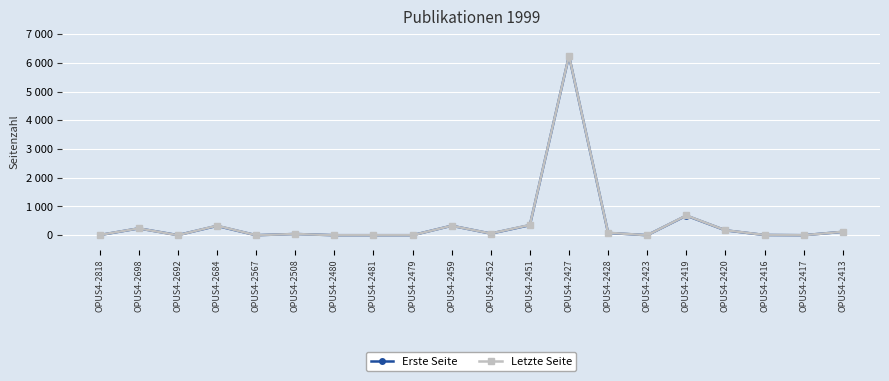

Reading left to right, list all the values displayed in this chart.

Erste Seite: OPUS4-2818=4	OPUS4-2698=237	OPUS4-2692=3	OPUS4-2684=323	OPUS4-2567=0	OPUS4-2508=42	OPUS4-2480=0	OPUS4-2481=0	OPUS4-2479=0	OPUS4-2459=329	OPUS4-2452=57	OPUS4-2451=349	OPUS4-2427=6243	OPUS4-2428=79	OPUS4-2423=0	OPUS4-2419=681	OPUS4-2420=169	OPUS4-2416=7	OPUS4-2417=0	OPUS4-2413=117
Letzte Seite: OPUS4-2818=8	OPUS4-2698=238	OPUS4-2692=0	OPUS4-2684=332	OPUS4-2567=0	OPUS4-2508=42	OPUS4-2480=0	OPUS4-2481=0	OPUS4-2479=0	OPUS4-2459=330	OPUS4-2452=59	OPUS4-2451=358	OPUS4-2427=6248	OPUS4-2428=85	OPUS4-2423=0	OPUS4-2419=688	OPUS4-2420=172	OPUS4-2416=10	OPUS4-2417=0	OPUS4-2413=119